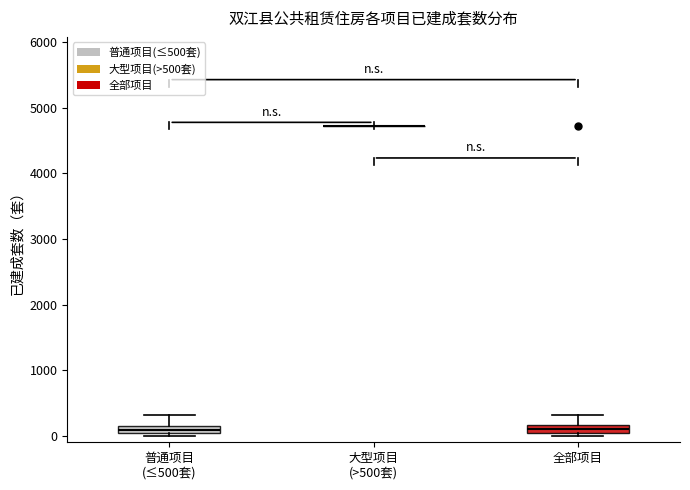

Where is the upper edge of the box for 普通项目 (≤500套) on the y-axis? The values are not printed on the chart, so give them approximately, as read against the axis.

200